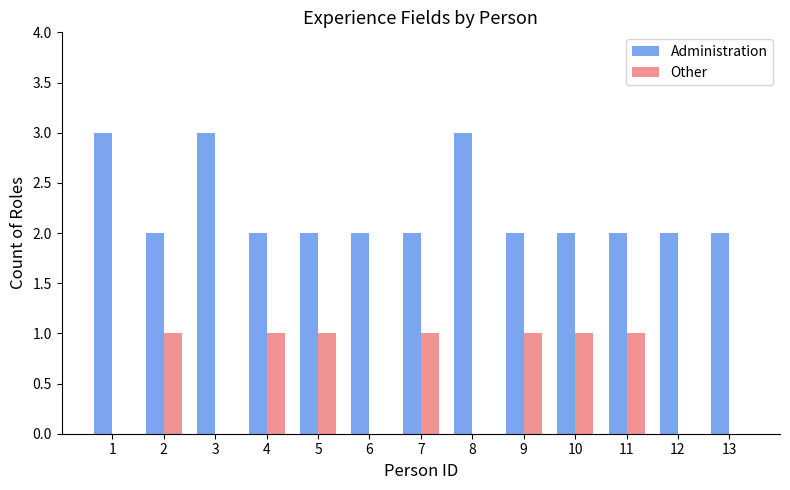

Between 6 and 7, which series saw the biggest shift?

Other